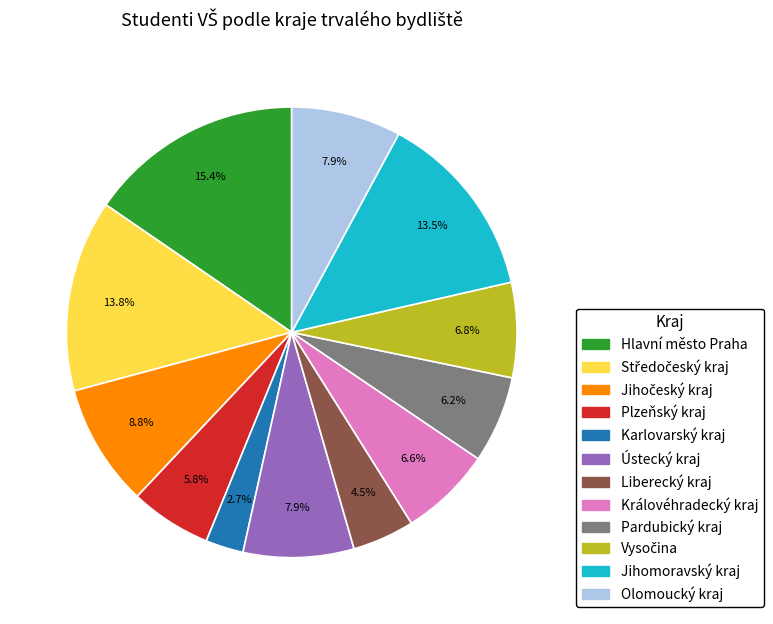

Which slice is the smallest?

Karlovarský kraj